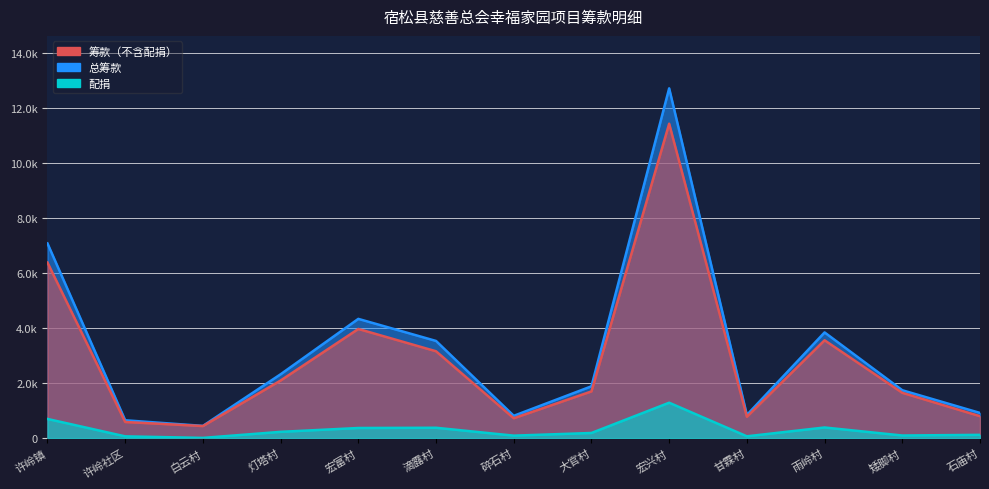

Rank the series at 矮脚村 from lowest to highest value.

配捐, 筹款（不含配捐）, 总筹款